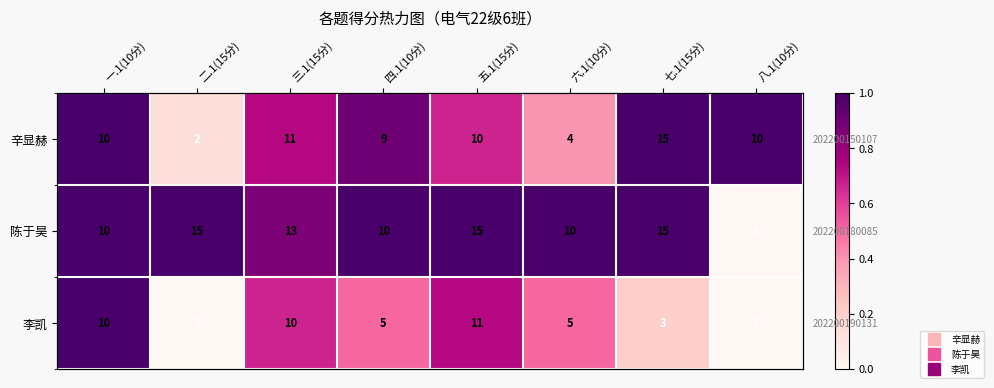

At how many categories does at least one series exceed 0?

8